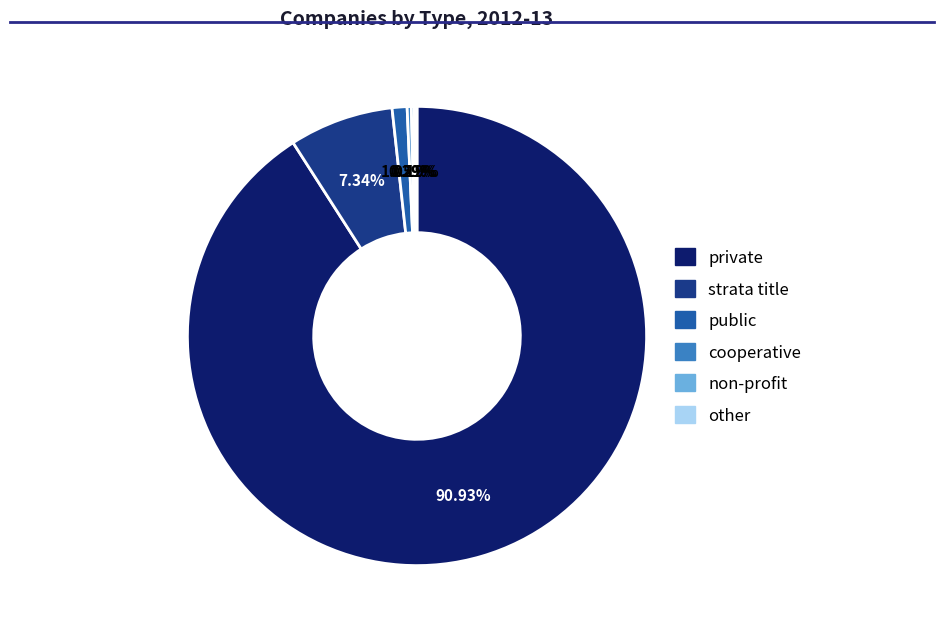

Do cooperative and strata title together represent more than half of the pie?

No